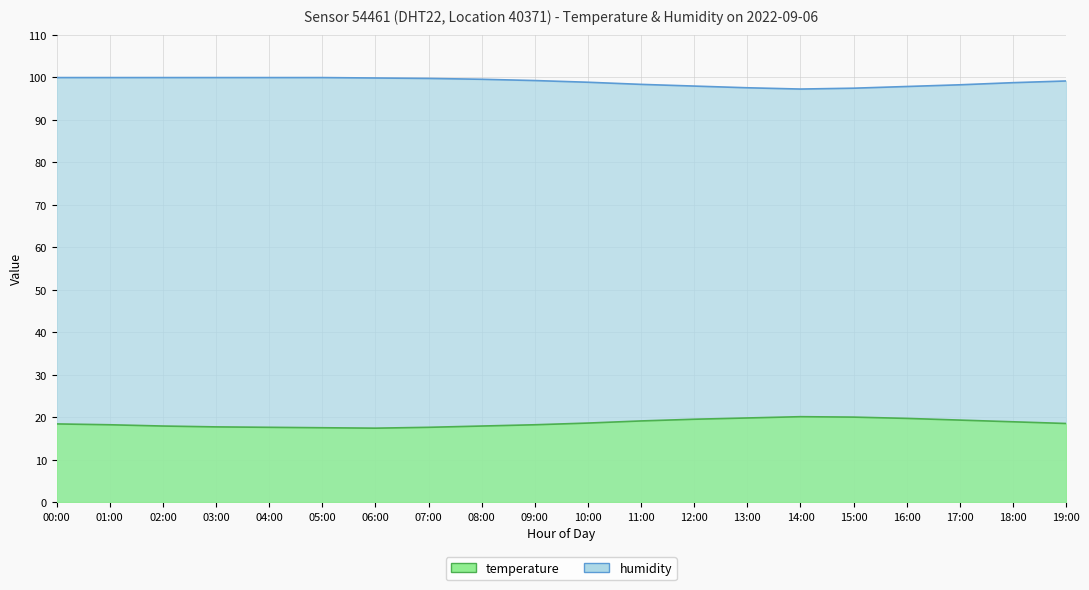

Where is the first local minimum for humidity?

14:00